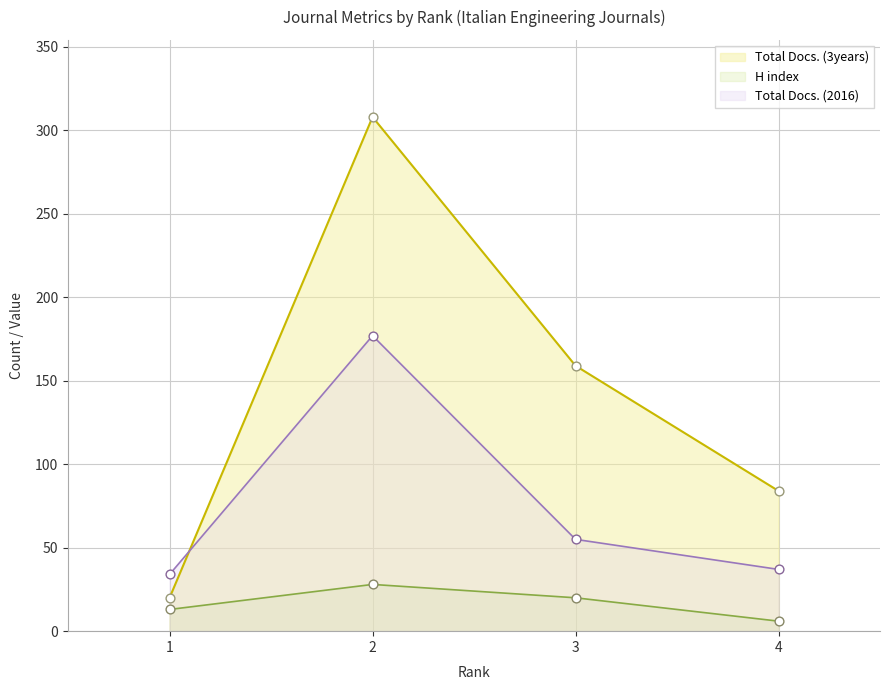

Which series has the largest Y range (max minus min)?

Total Docs. (3years)